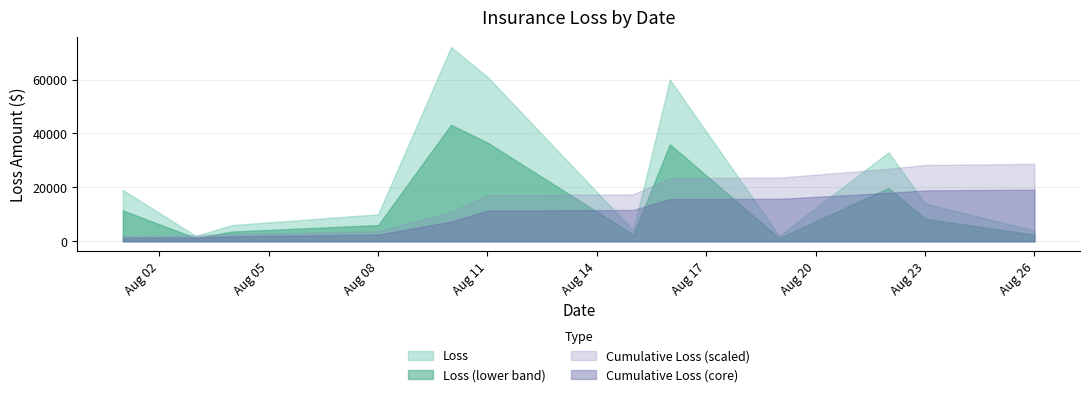

What is the sum of all values?

287000